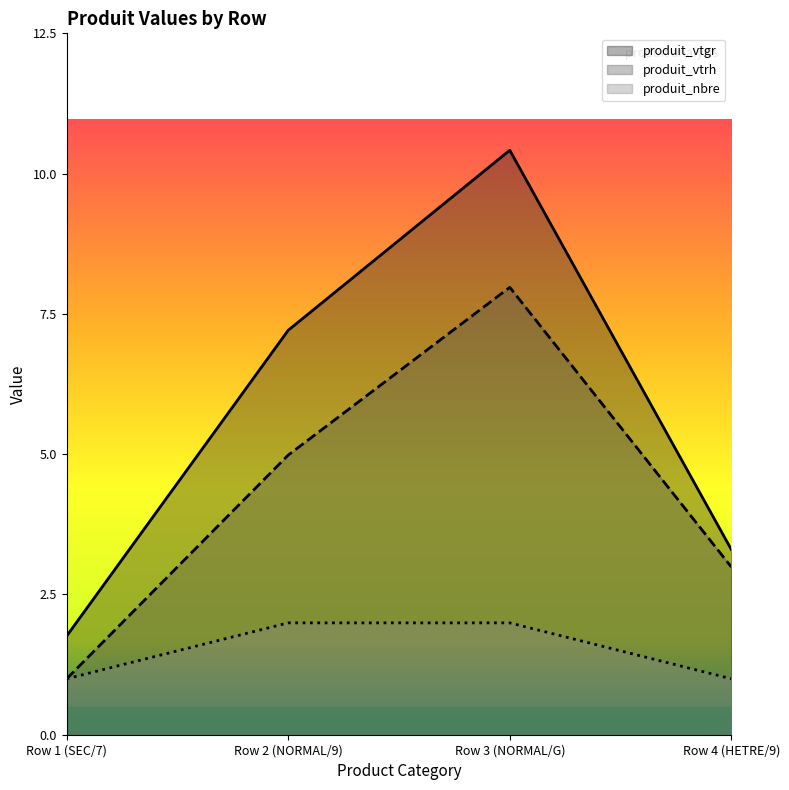

What is the difference between the produit_nbre values at Row 3 (NORMAL/G) and Row 1 (SEC/7)?

1.0